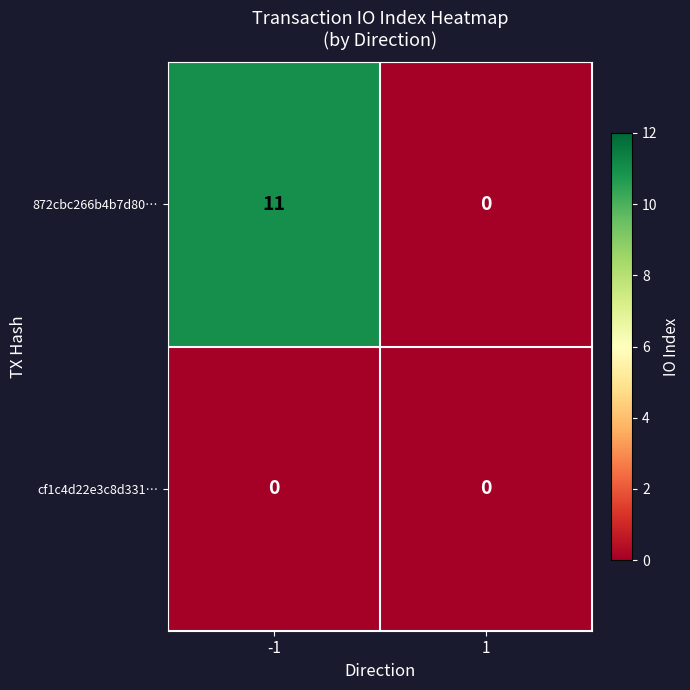

Is it true that 872cbc266b4b7d80… equals 20 at -1?

False